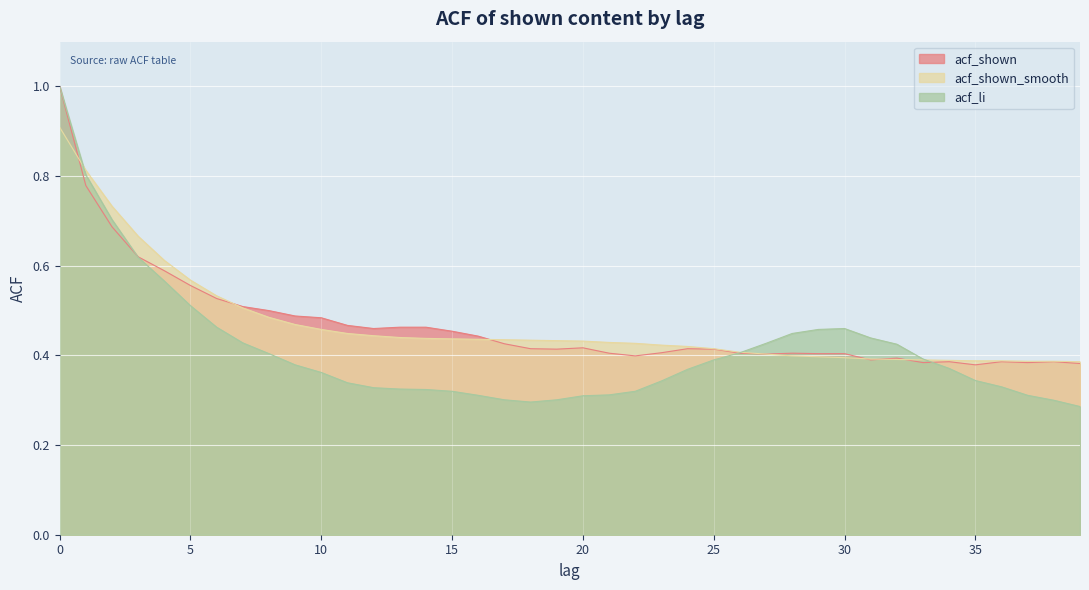

What is the difference between the maximum and minimum values in the acf_shown_smooth series?

0.5